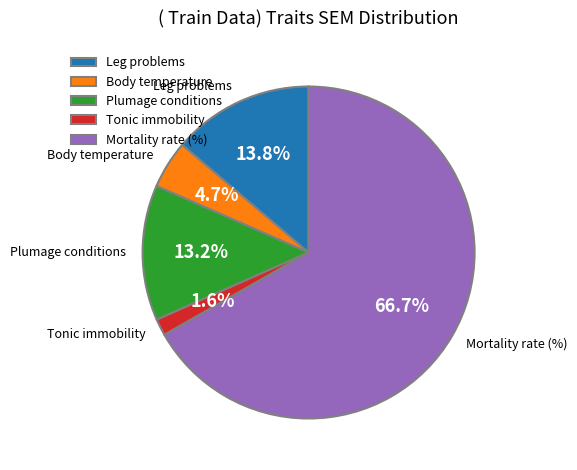

To the nearest percent, what percentage of the pie is Plumage conditions?

13%